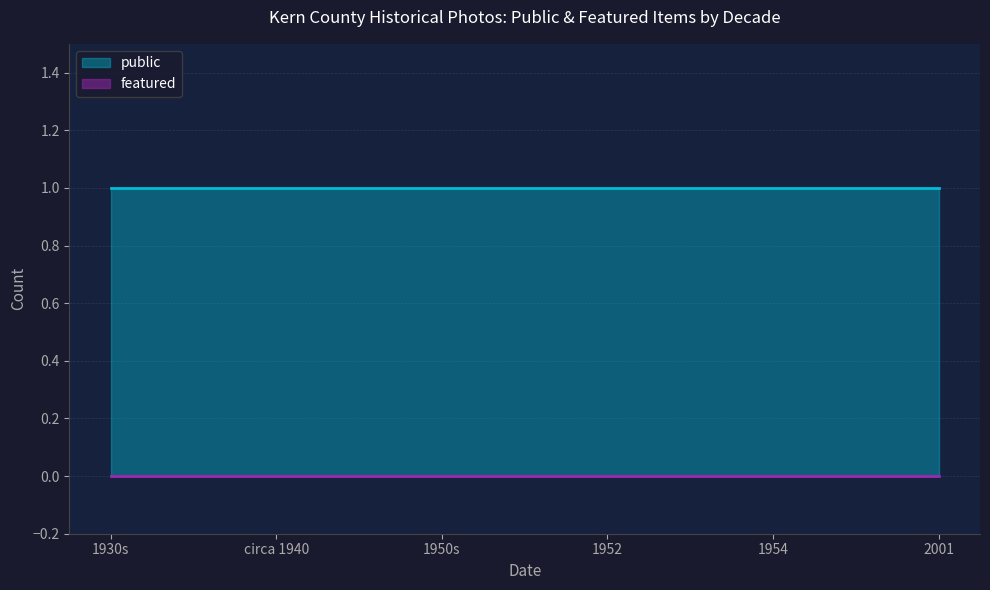

Rank the series at 1950s from lowest to highest value.

featured, public